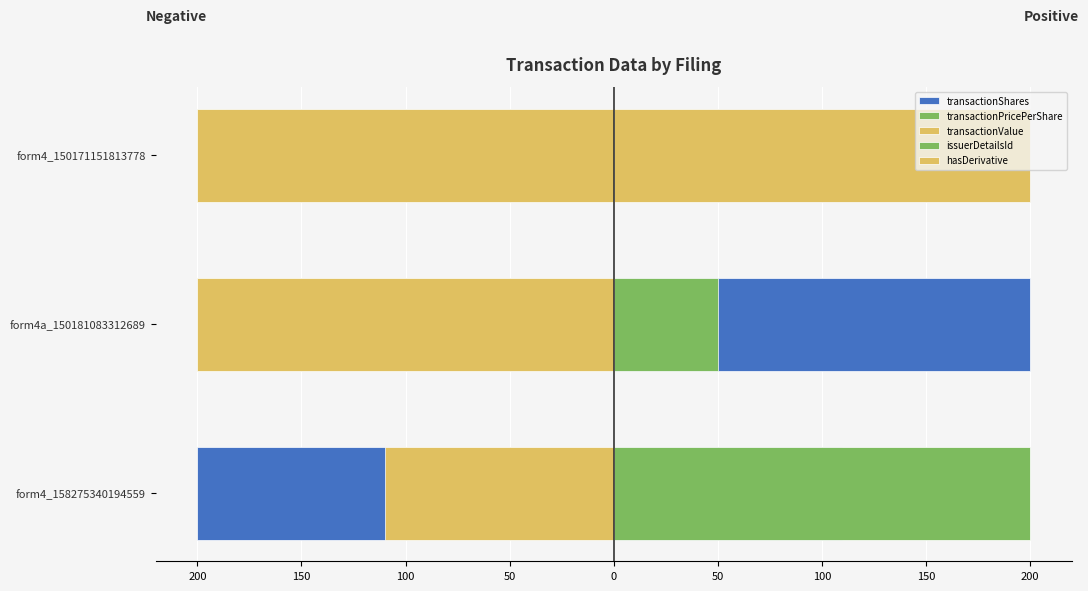

Rank the series at form4_150171151813778 from lowest to highest value.

transactionPricePerShare, transactionValue, transactionShares, issuerDetailsId, hasDerivative